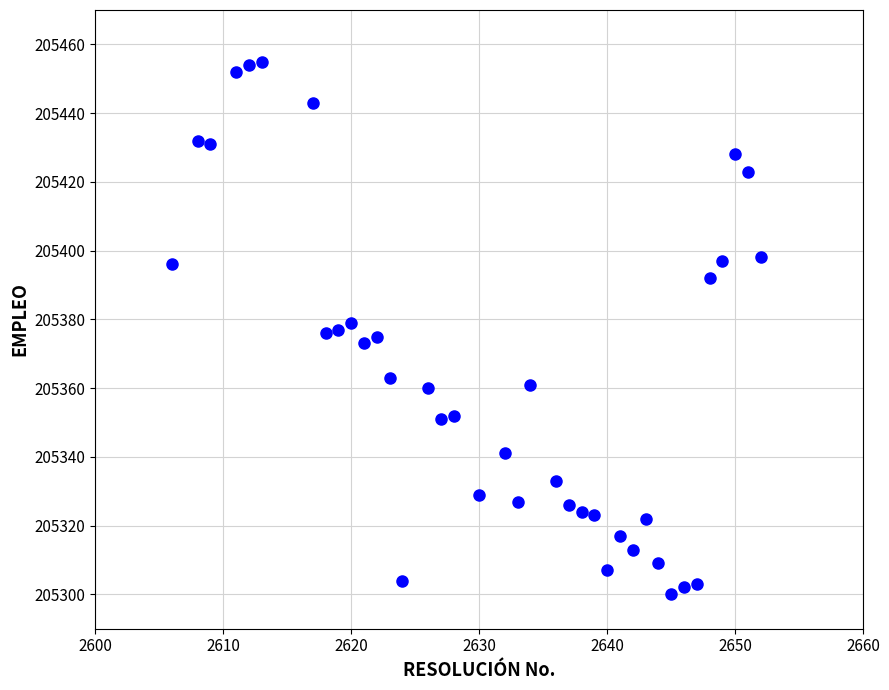

What is the range of Y values (max minus min)?

155